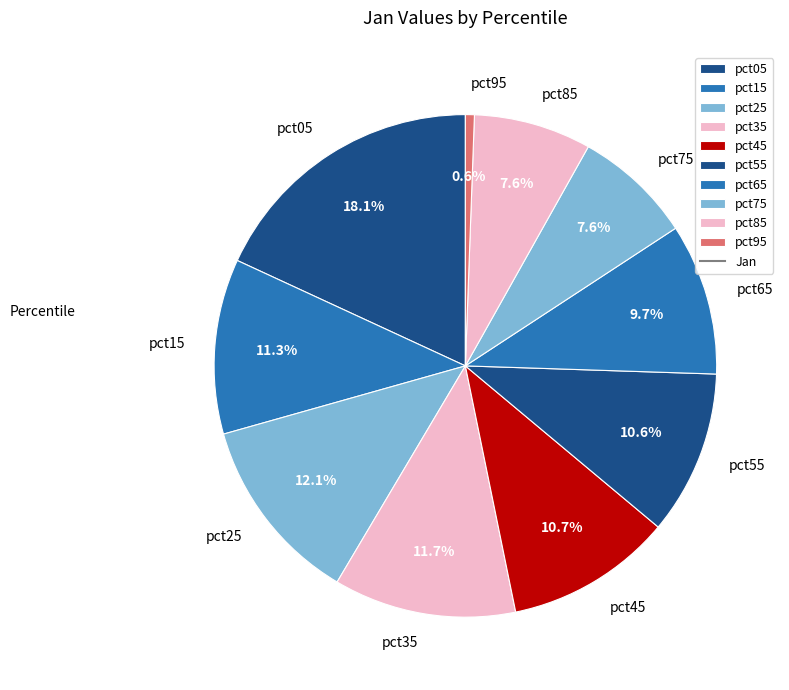

To the nearest percent, what is the difference between the pct85 and pct55 slice percentages?

3%